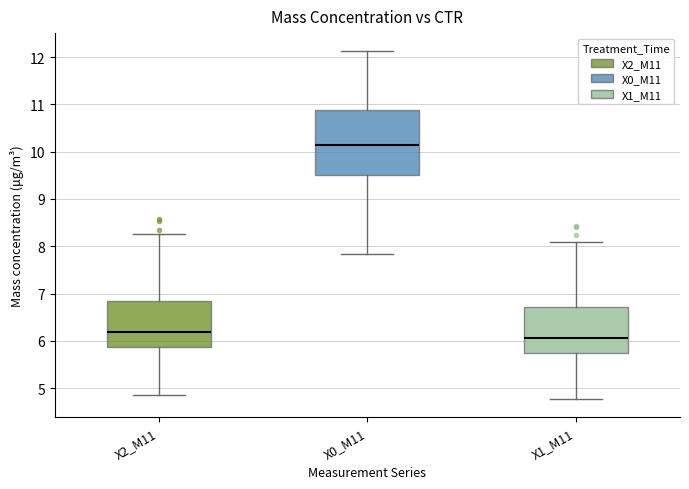

Where does the upper whisker of the box for X0_M11 end on the y-axis? The values are not printed on the chart, so give them approximately, as read against the axis.

12.1